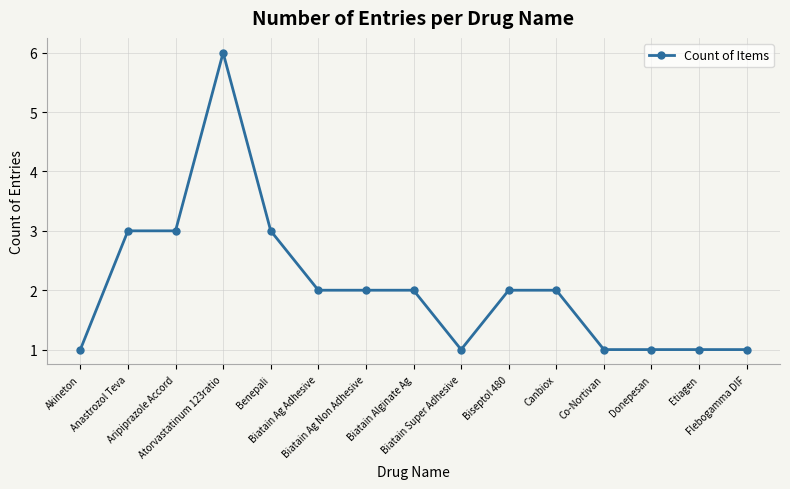

Does the chart have visible grid lines?

Yes